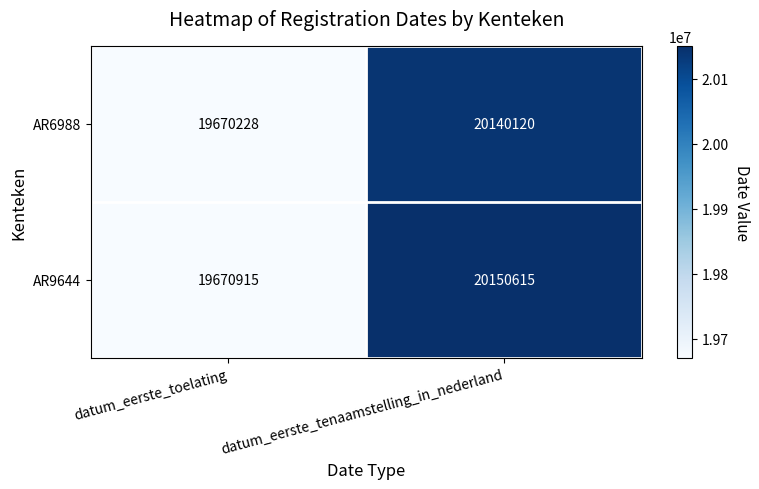

Which series has the largest range (max minus min)?

AR9644